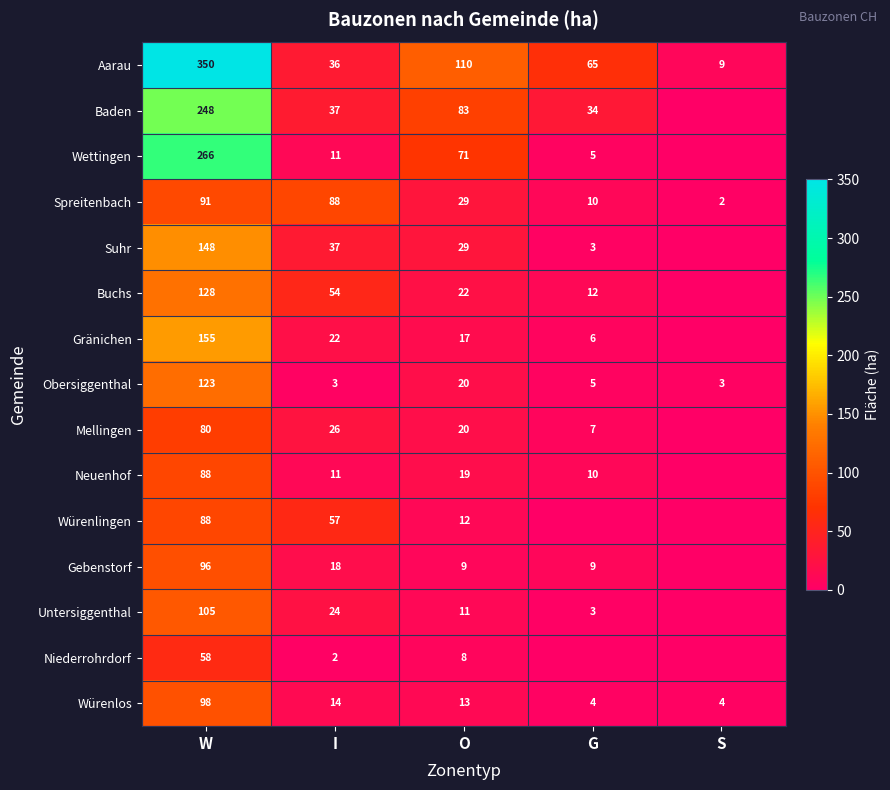

How many categories are shown in the chart?

5